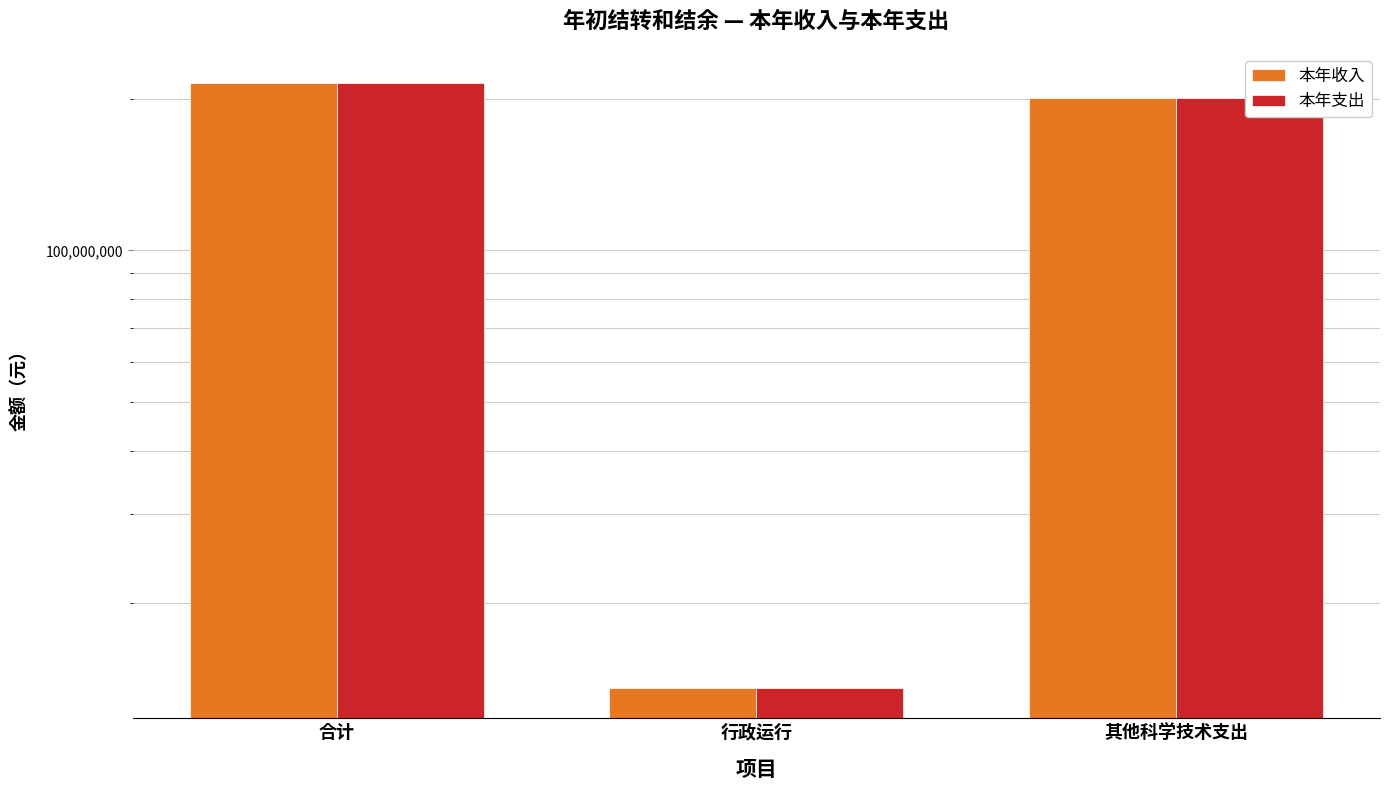

What is the average value of the 本年收入 series?

143014586.6